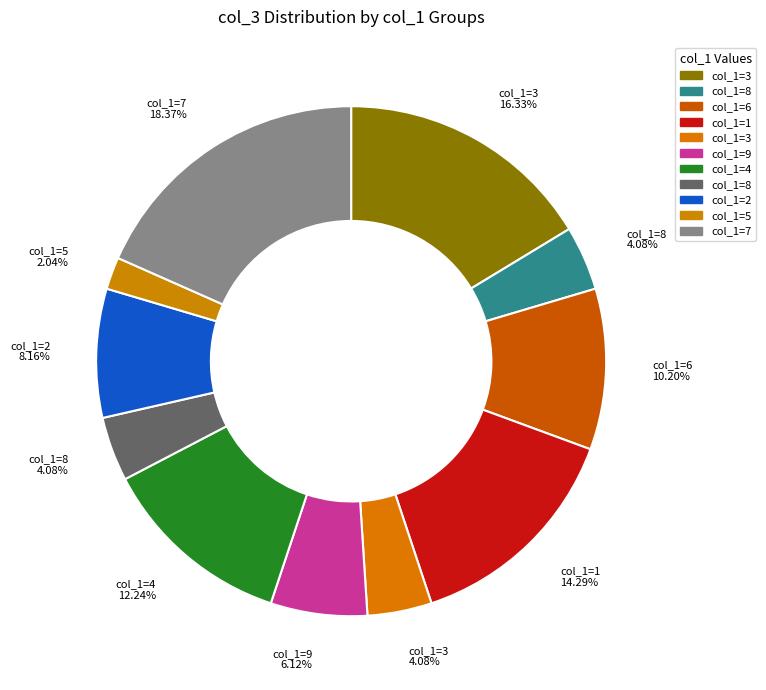

How many segments does this pie chart have?

11